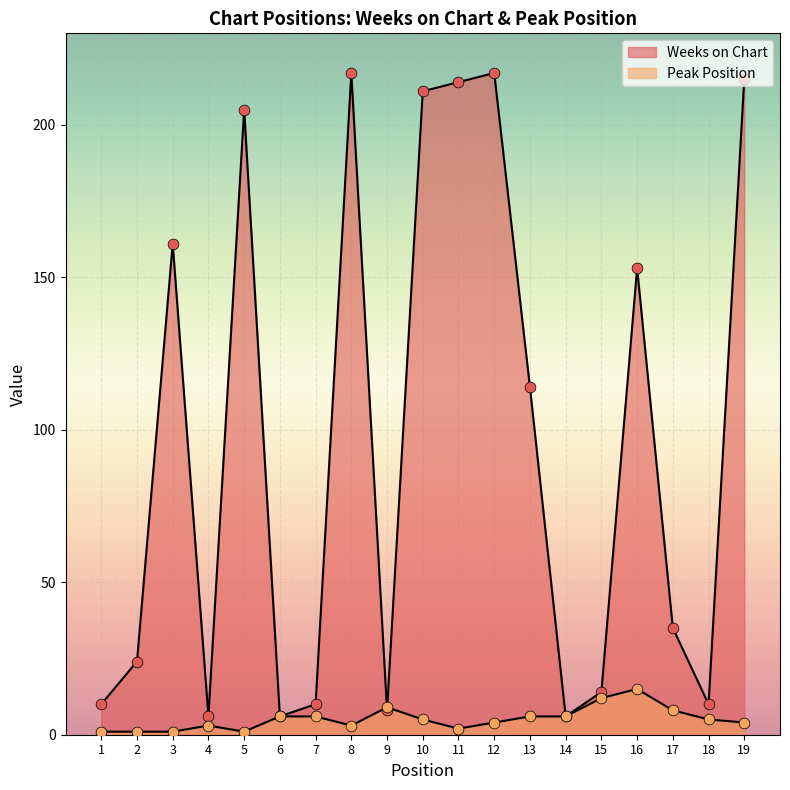

What are all the series names shown in the legend?

Weeks on Chart, Peak Position